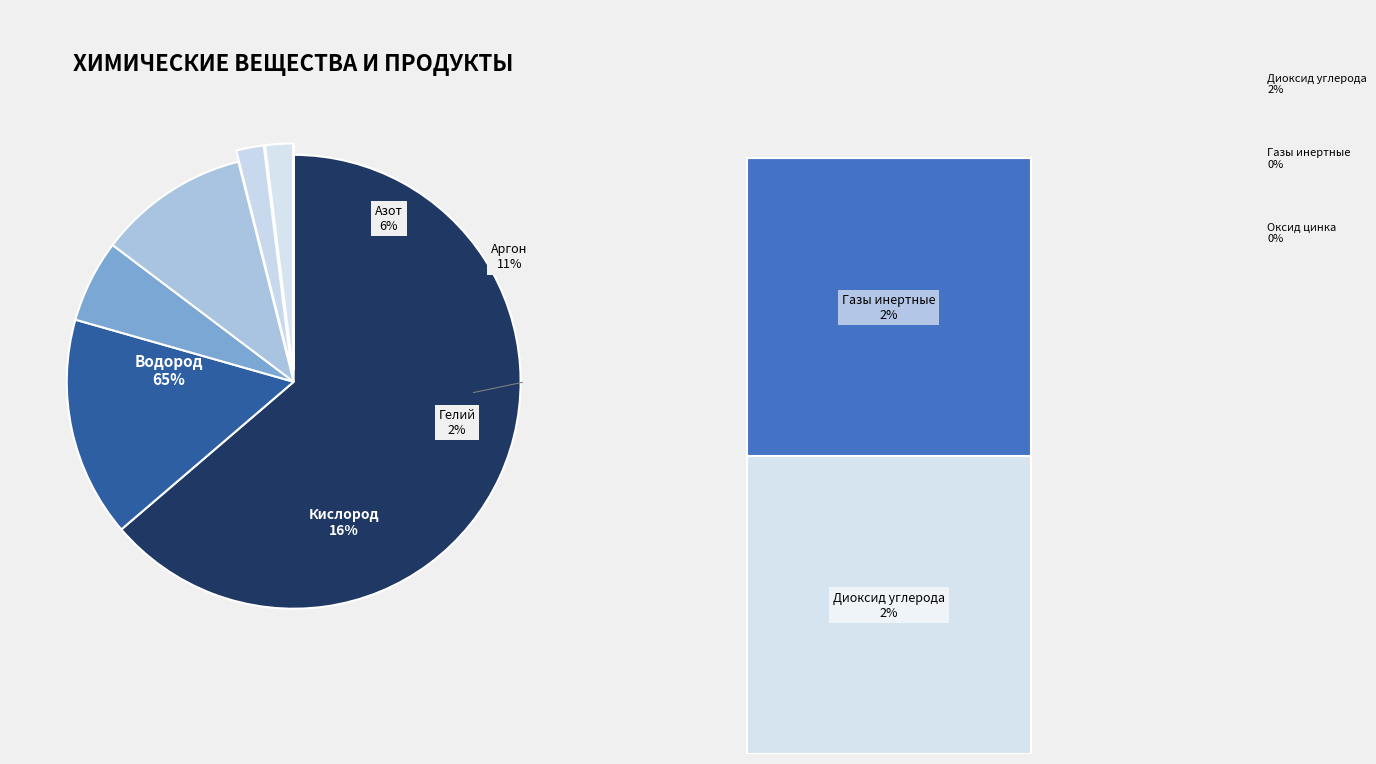

To the nearest percent, what percentage of the pie is Кислород?

16%